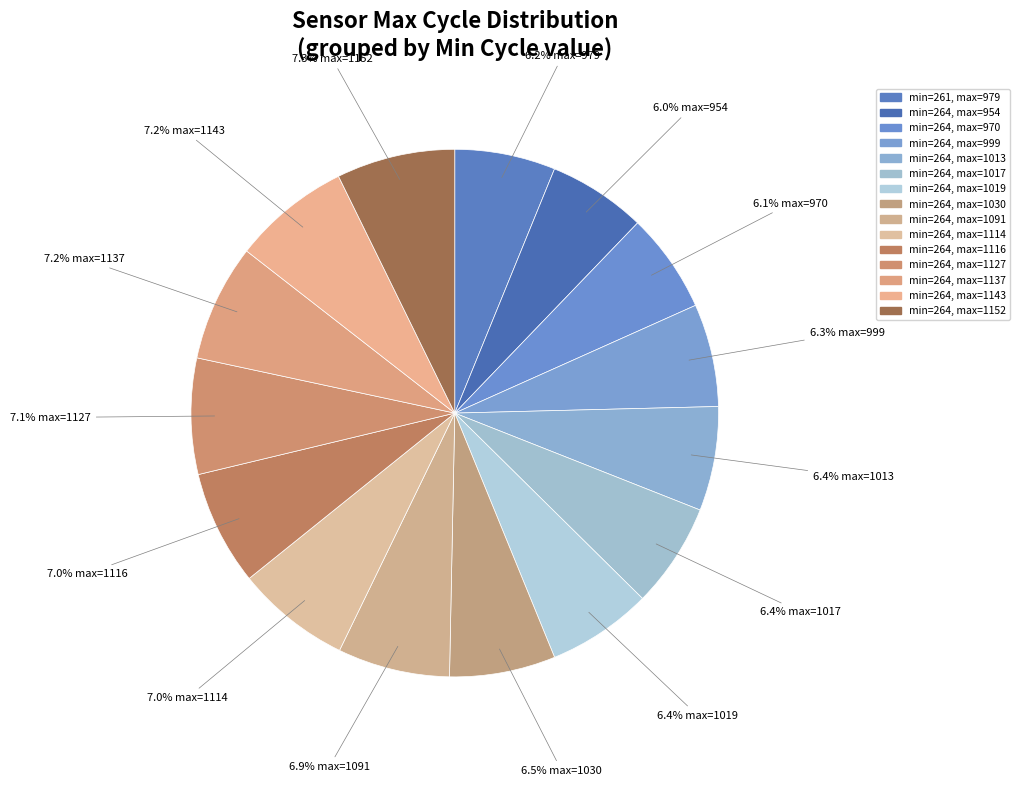

Count the number of slices in the pie.

15